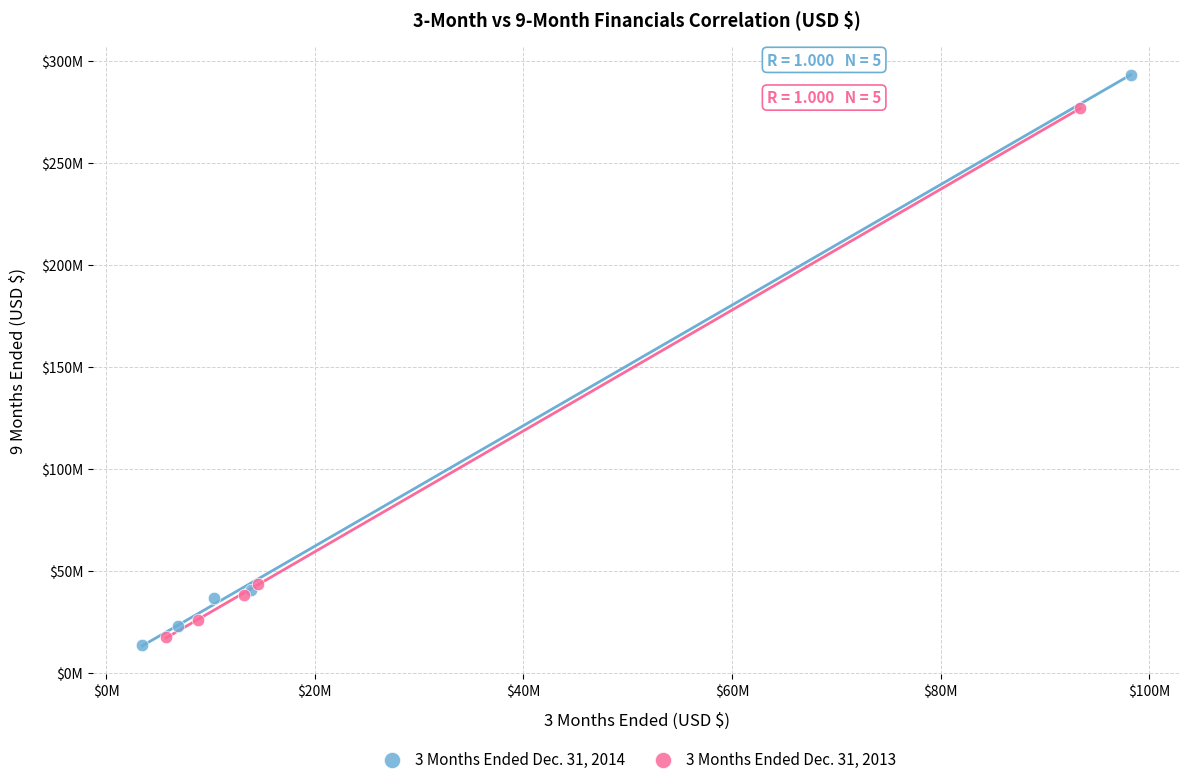

Which series contains the lowest Y value?

3 Months Ended Dec. 31, 2014